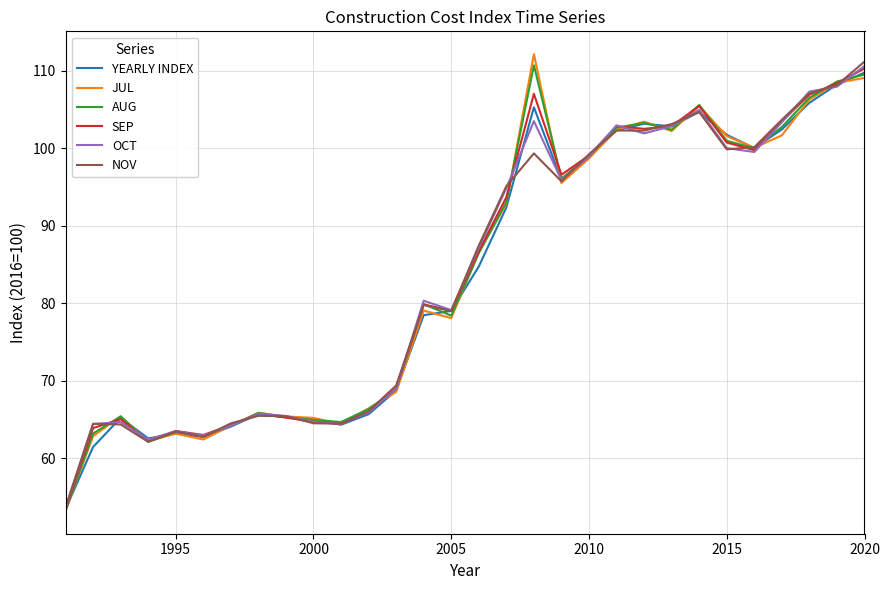

Count the number of categories in the chart.

30